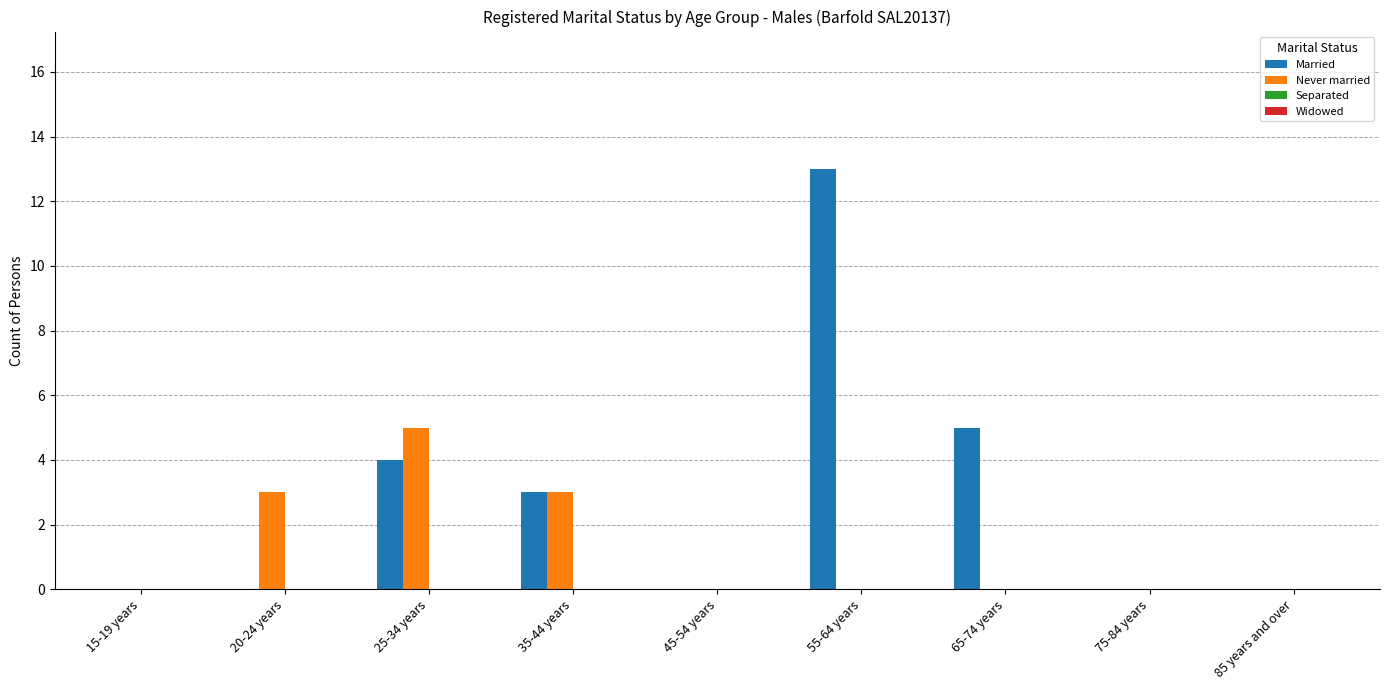

Which series changed the most between 15-19 years and 65-74 years?

Married